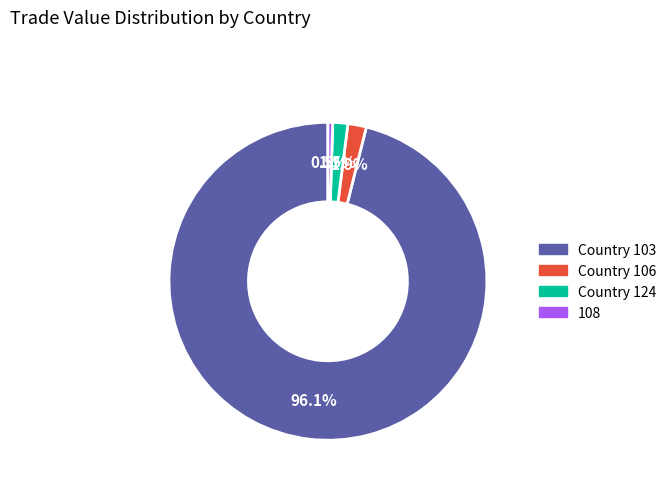

Which slice is the smallest?

108